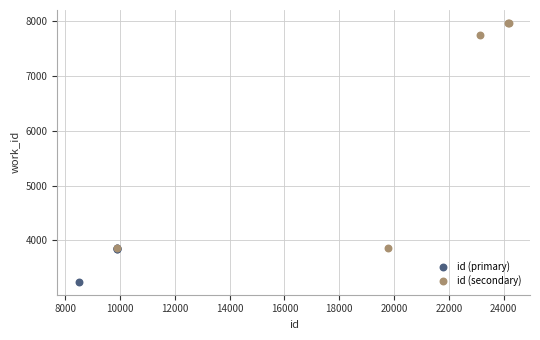

Which series reaches the maximum Y coordinate?

id (secondary)